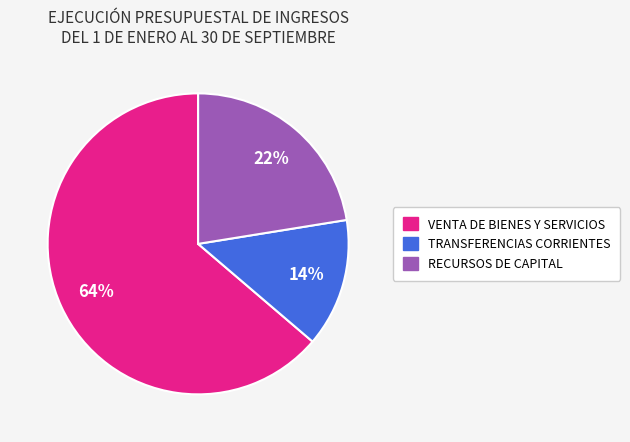

Is there any slice that represents more than half of the pie?

Yes